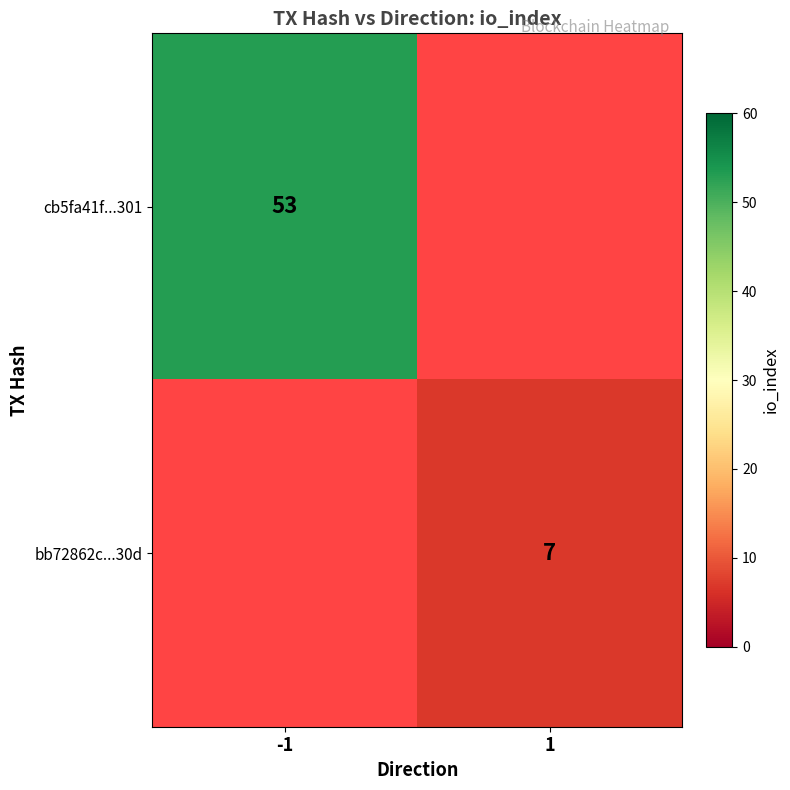

Which category has the highest value across all series?

-1